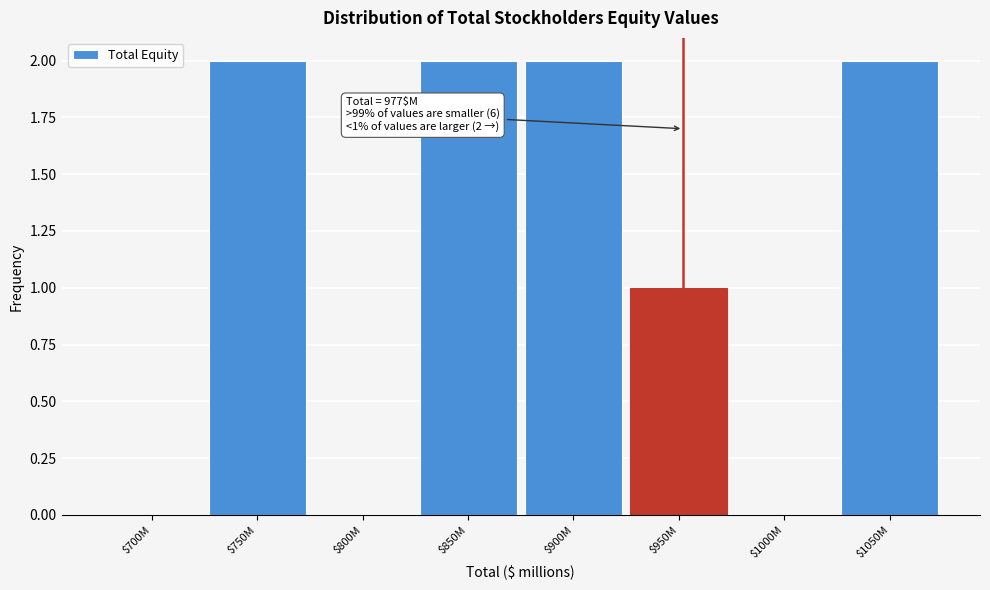

What is the sum of all values?

9